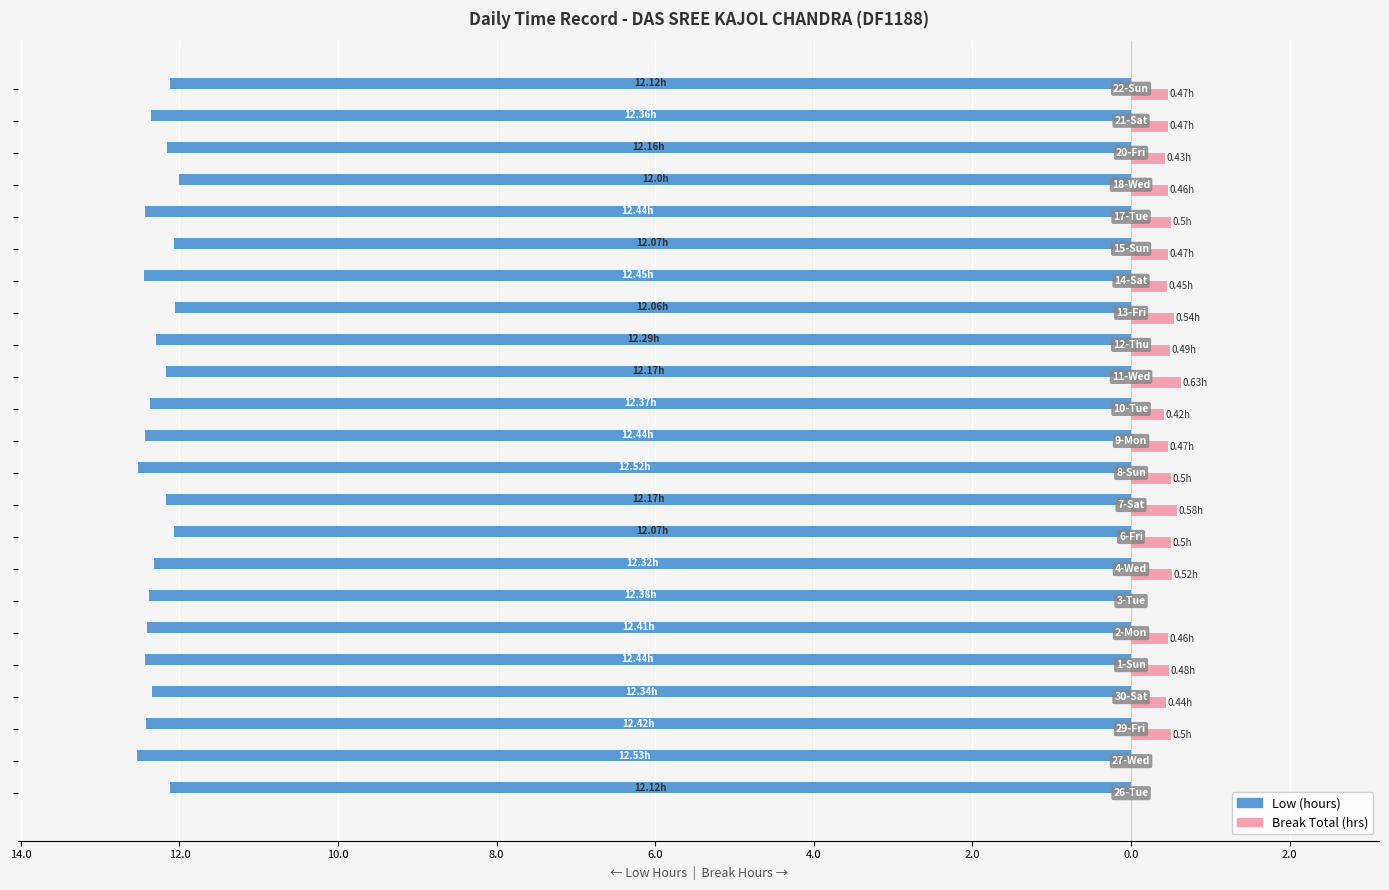

What are all the series names shown in the legend?

Low (hours), Break Total (hrs)